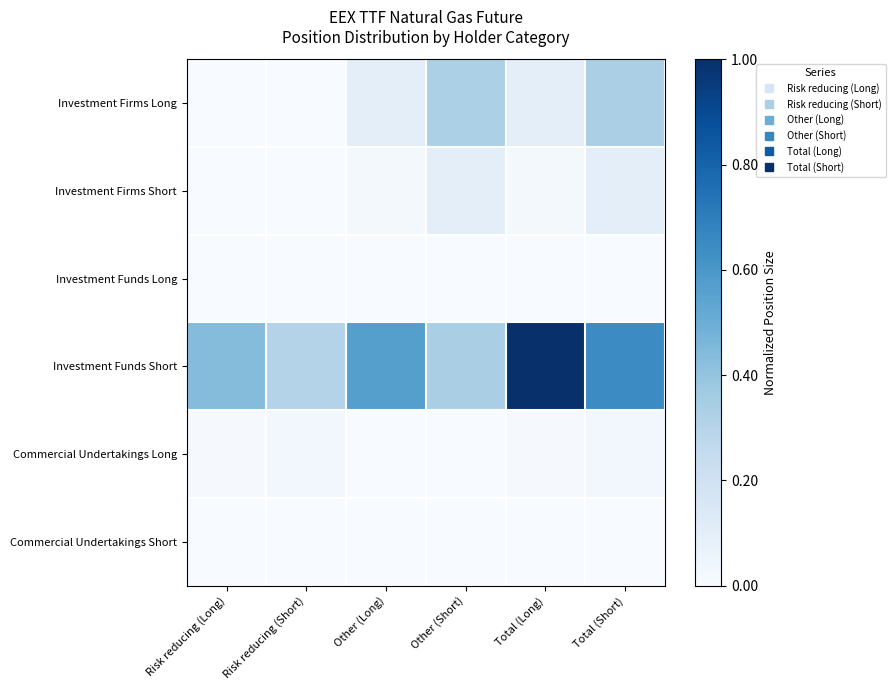

At how many categories does at least one series exceed 0?

6